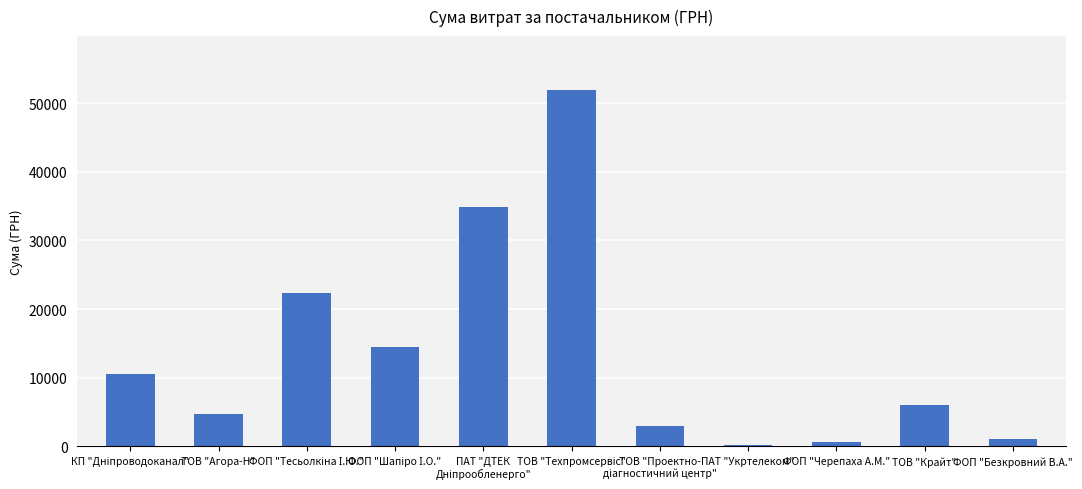

Approximately how many times larger is the value at ТОВ "Агора-Н" compared to ТОВ "Крайт"?

0.8